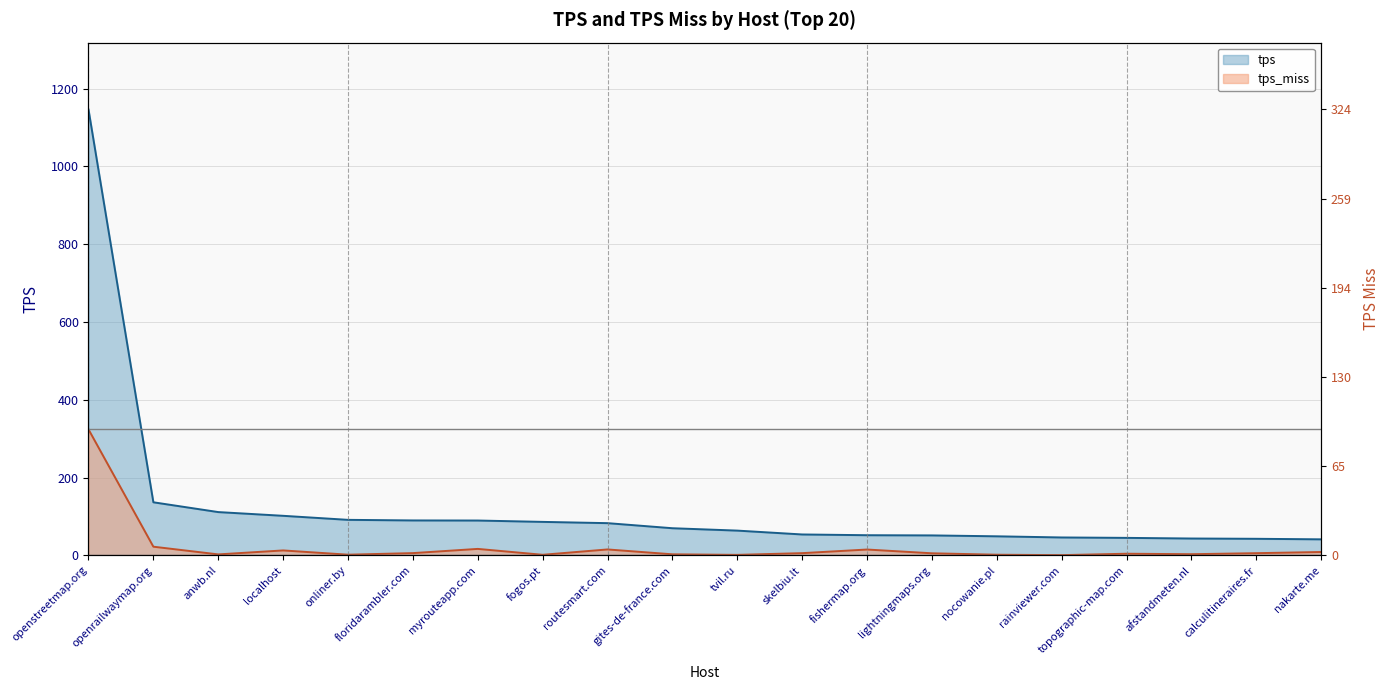

What is the lowest value of the tps_miss series?

0.4